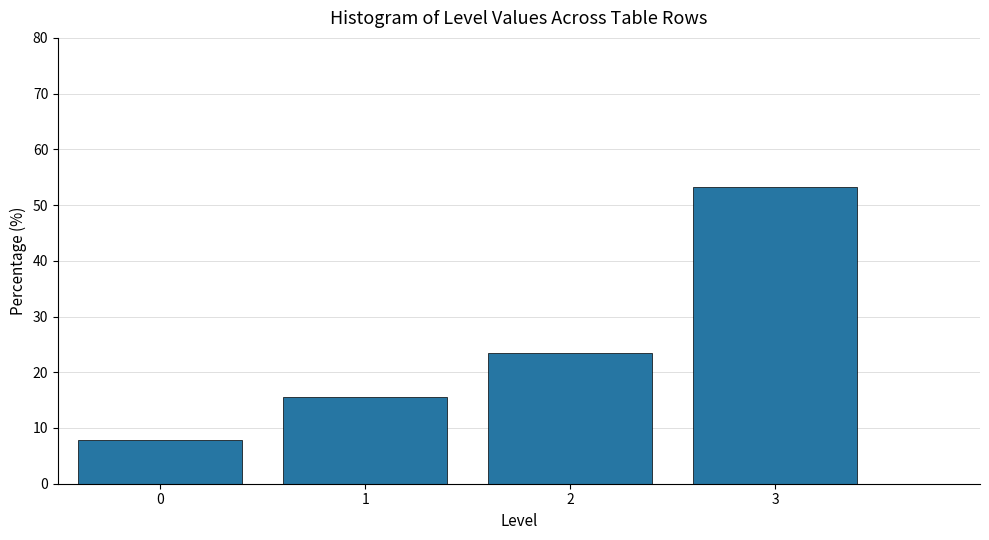

Which range on the x-axis has the tallest bar?

2.5 to 3.5